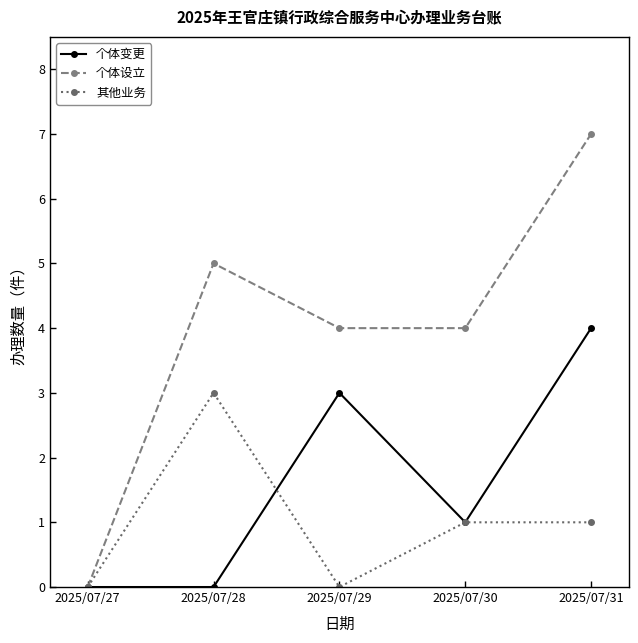

The value of 个体设立 at 2025/07/30 is 3. True or false?

False